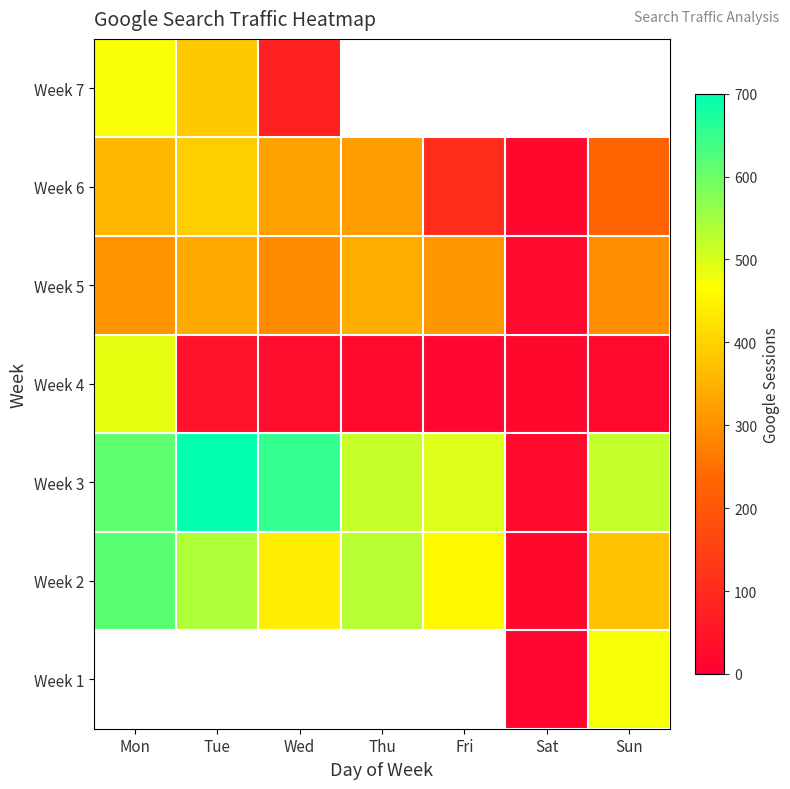

What is the average value of the Week 6 series?

248.1